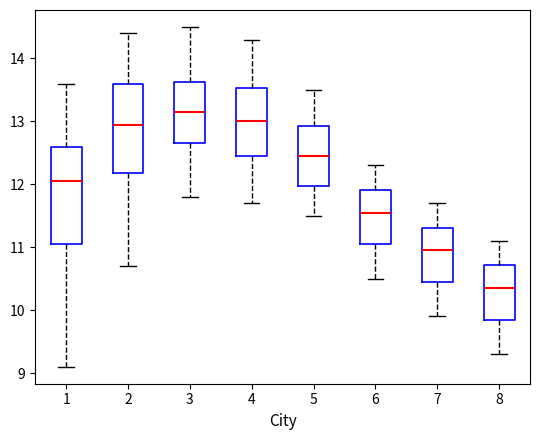

Comparing the boxes themselves (not the whiskers), which one is the tallest?

1